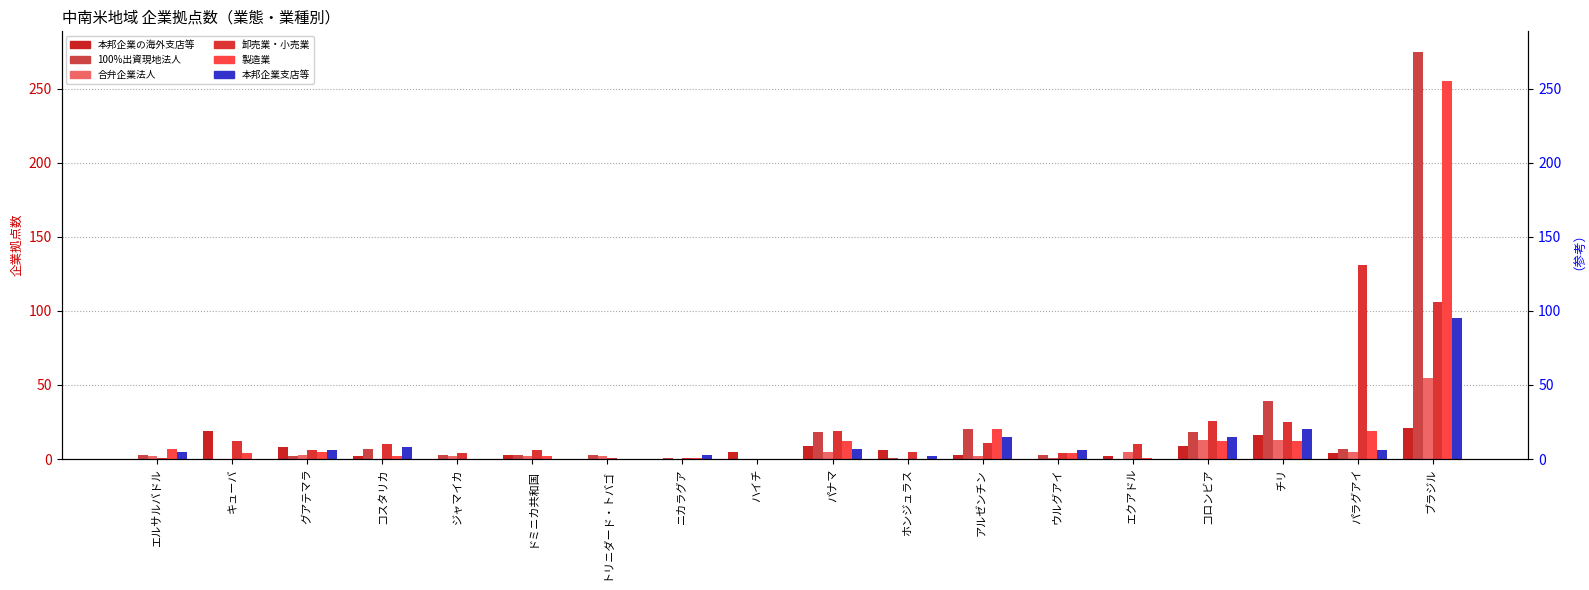

What is the label of the 7th bar from the right?

アルゼンチン